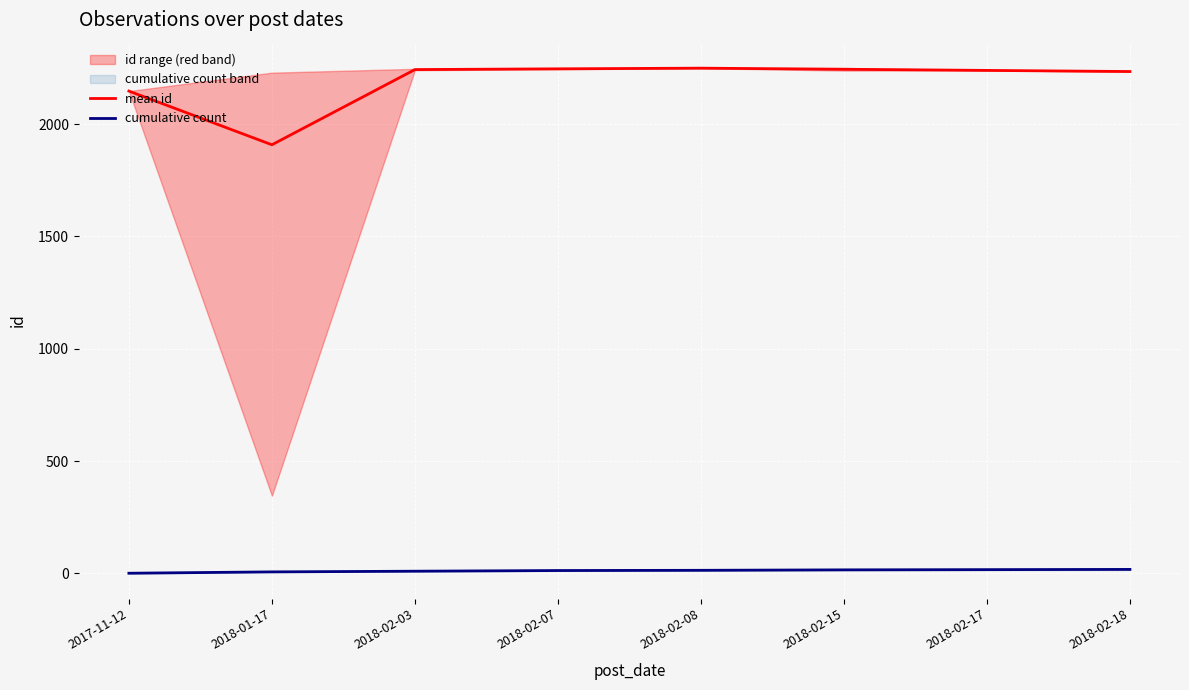

True or false: cumulative count and mean id intersect in this chart.

False